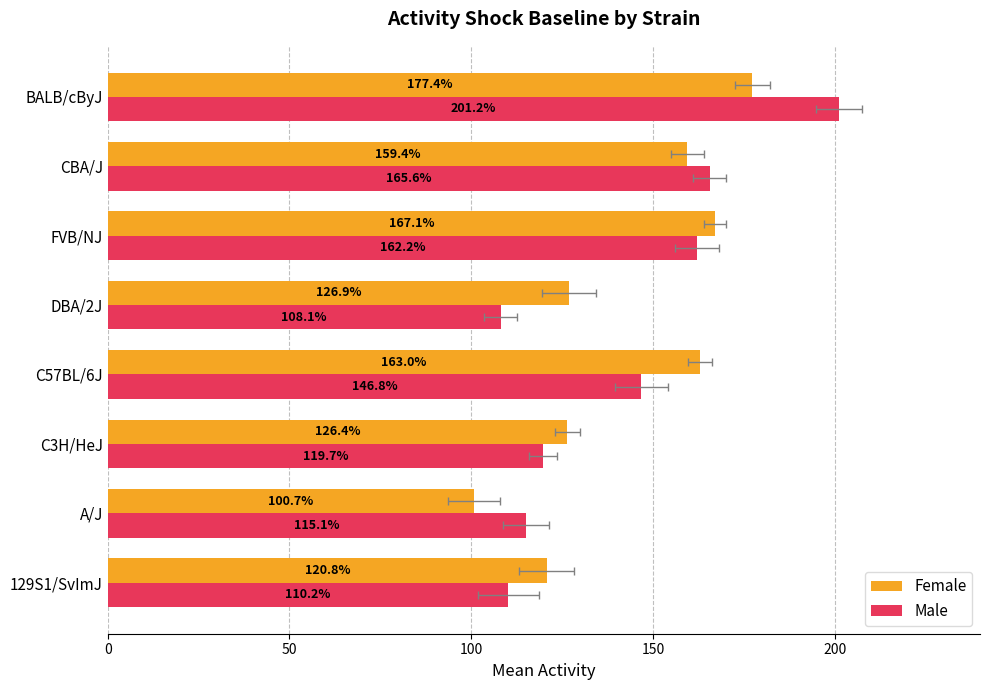

What is the difference between the highest and lowest values at DBA/2J?

18.8